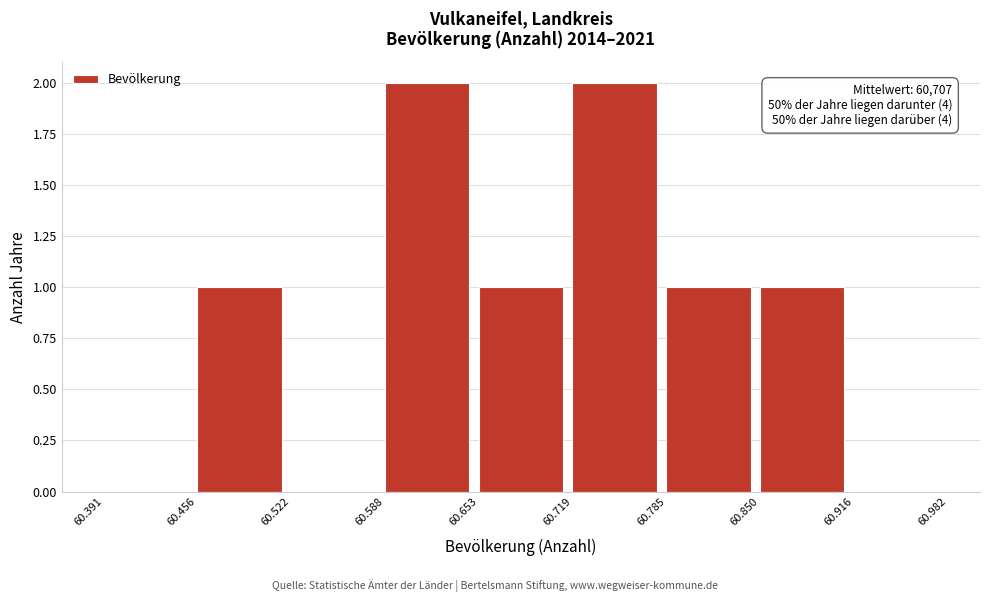

Reading right to left, extract all data points from this chart.

60.916=0	60.850=1	60.785=1	60.719=2	60.653=1	60.588=2	60.522=0	60.456=1	60.391=0